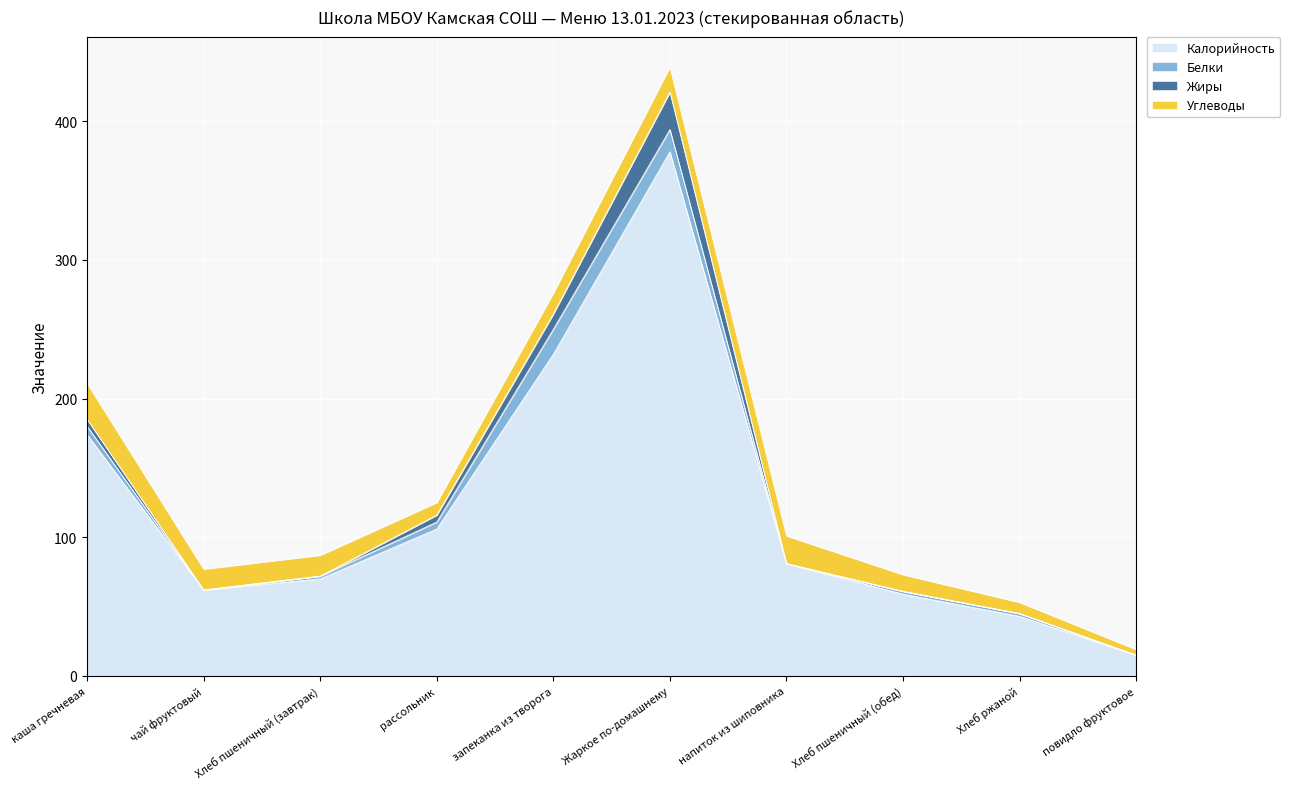

Between Жаркое по-домашнему and Хлеб ржаной, which series saw the biggest shift?

Калорийность